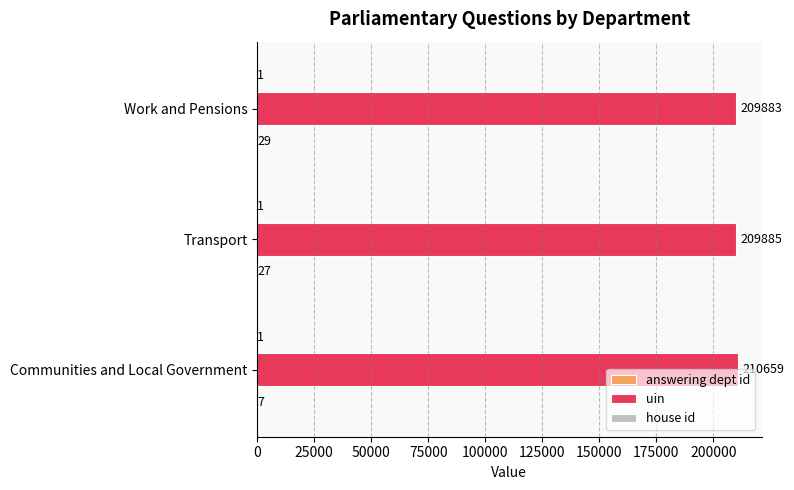

At which category is the sum across all series the highest?

Communities and Local Government